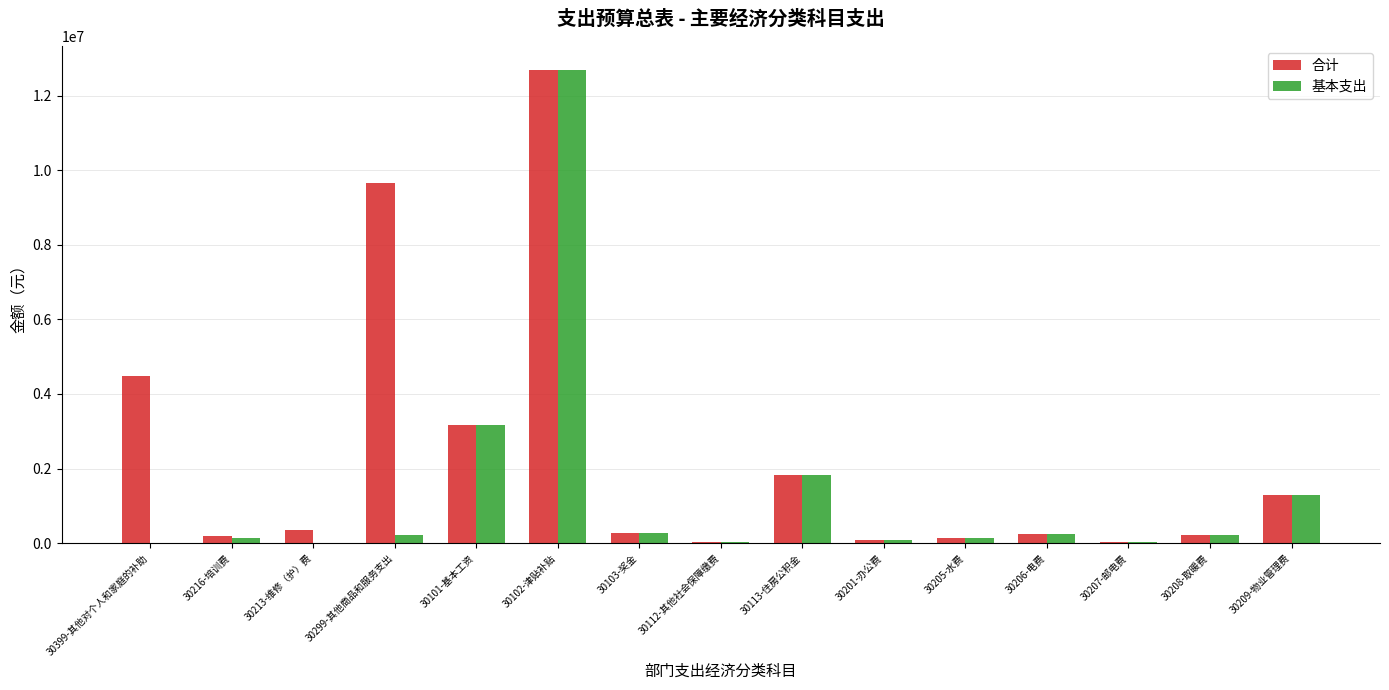

How many series are shown in this chart?

2